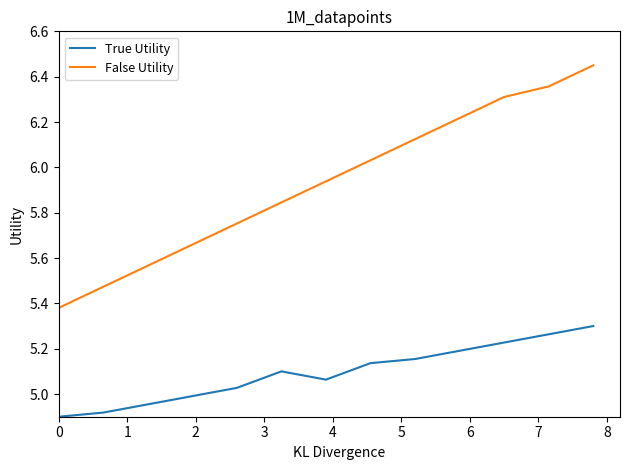

Which series has the largest total across all categories?

False Utility